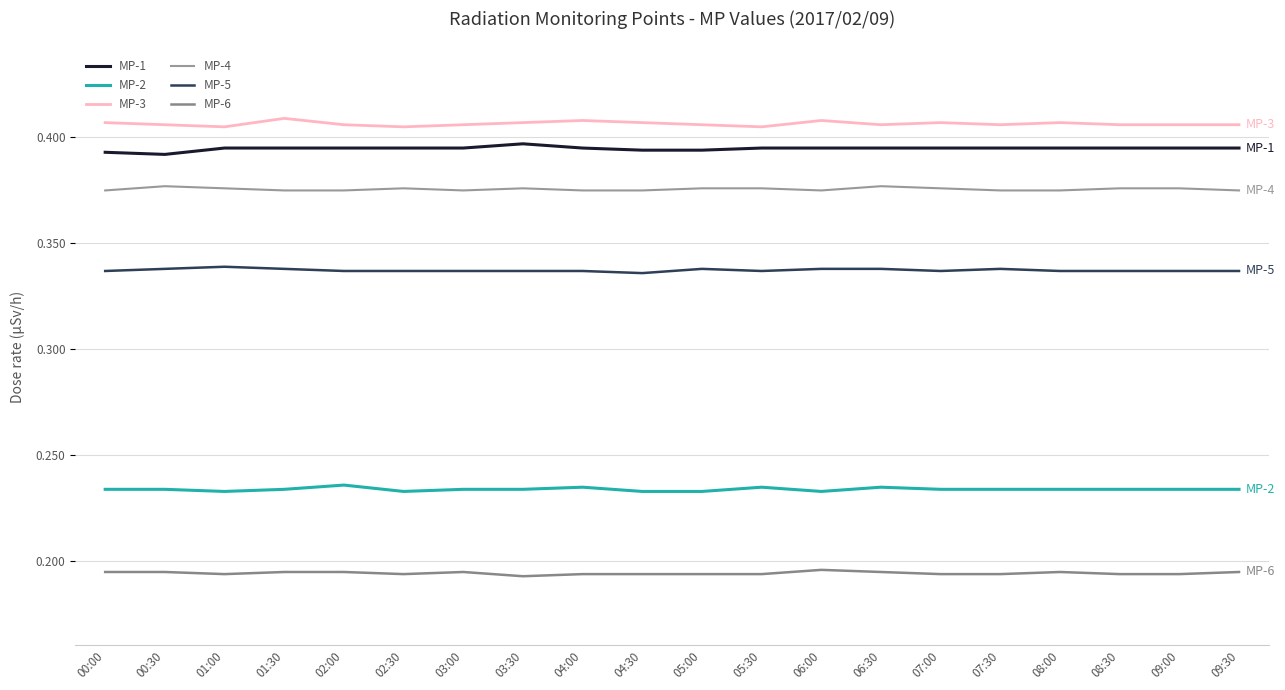

Does the chart have visible grid lines?

Yes